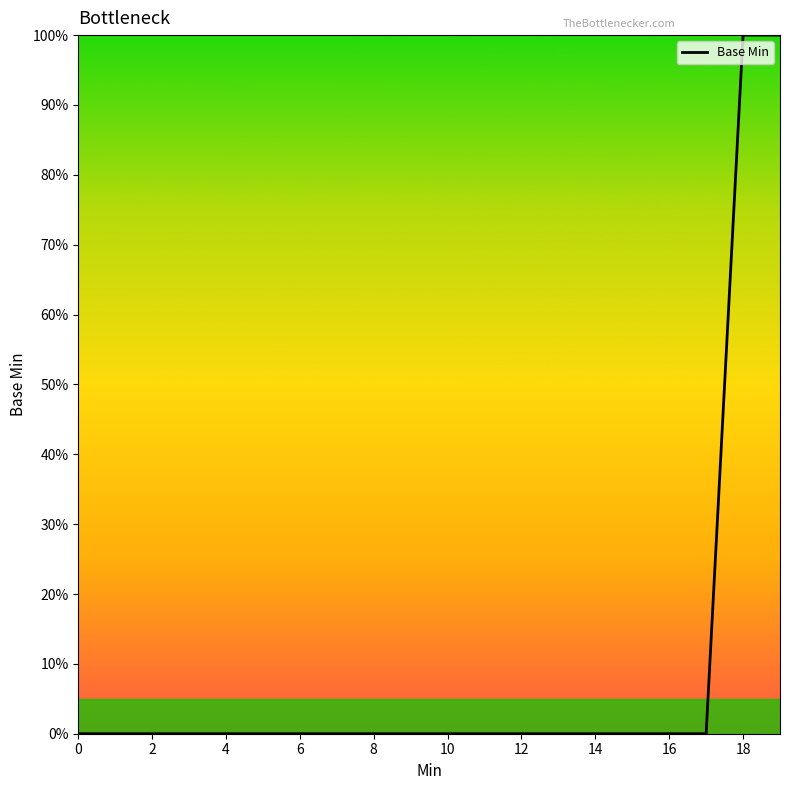

Does the chart have visible grid lines?

No